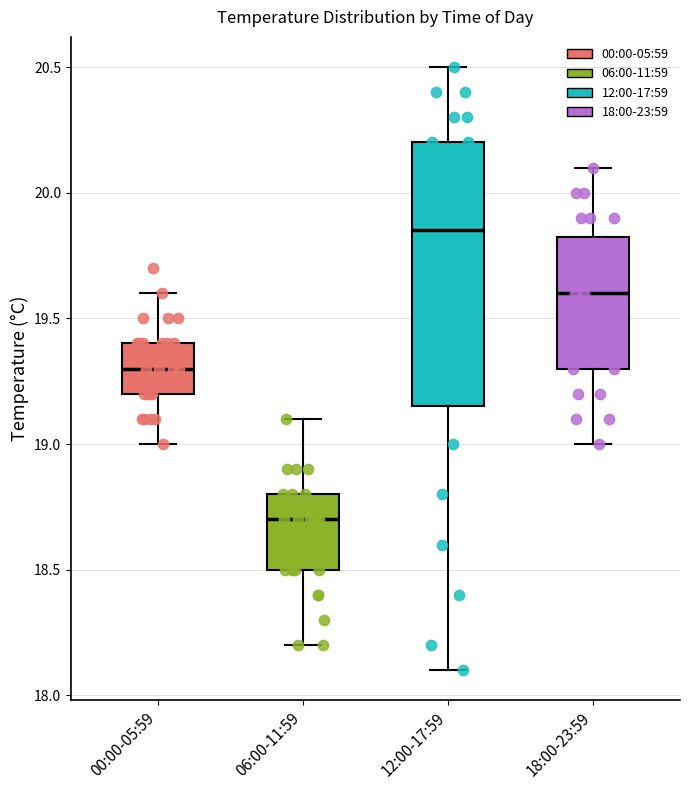

Reading left to right, read every box against the y-axis: the position of its median line, the range the box covers, and the ends of its whiskers. The values are not printed on the chart, so give them approximately, as read against the axis.

00:00-05:59: median 19.30, box 19.20 to 19.40, whiskers 19.00 to 19.60
06:00-11:59: median 18.70, box 18.50 to 18.80, whiskers 18.20 to 19.10
12:00-17:59: median 19.85, box 19.15 to 20.20, whiskers 18.10 to 20.50
18:00-23:59: median 19.60, box 19.30 to 19.85, whiskers 19.00 to 20.10